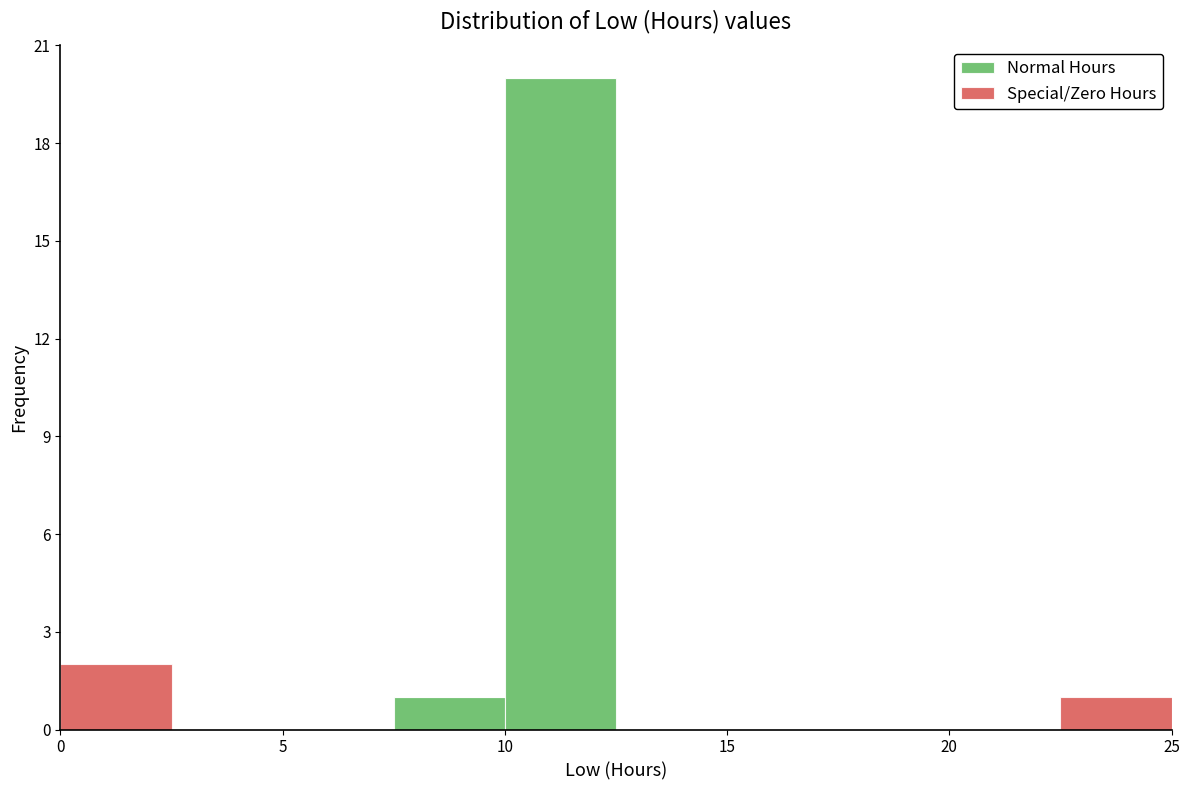

What is the total height of the stacked bar covering 22.5 to 25.0 on the x-axis? The values are not printed on the chart, so give them approximately, as read against the axis.

1